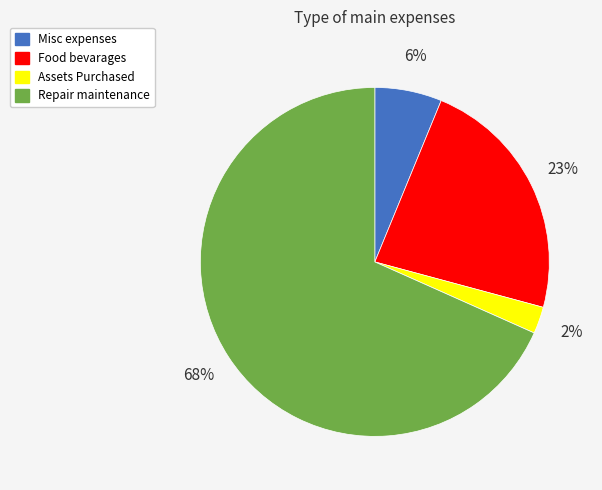

Is it true that Food bevarages is 31% of the pie?

False